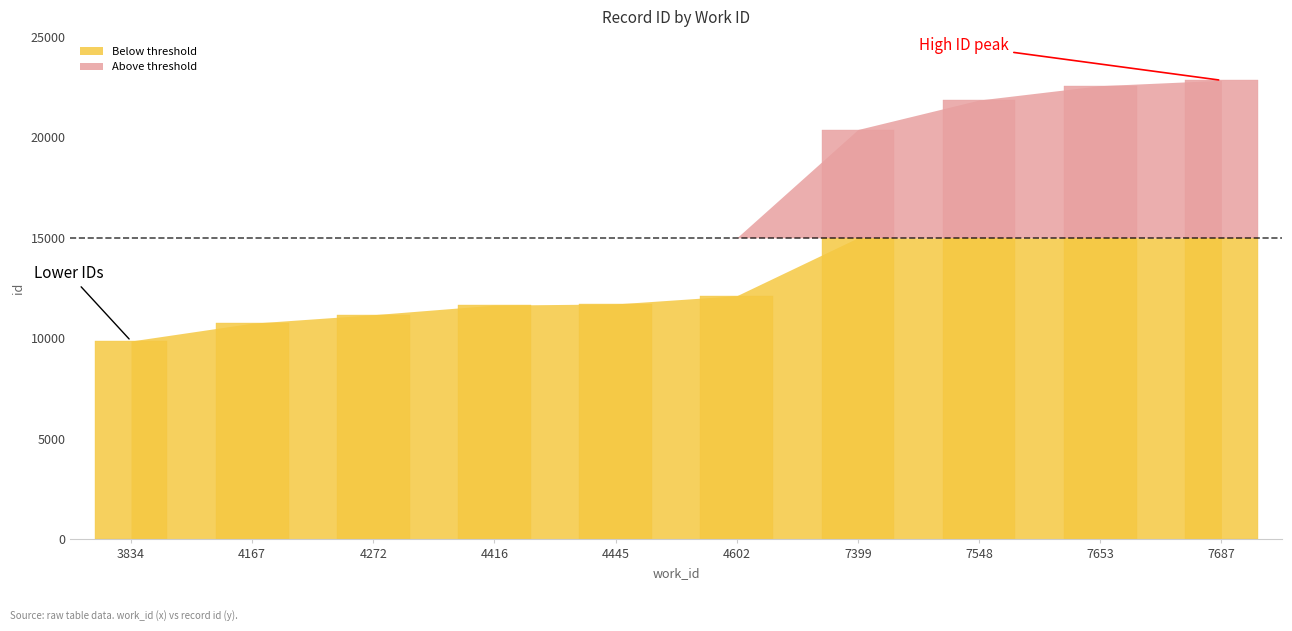

Which label corresponds to the smallest value in the chart?

3834